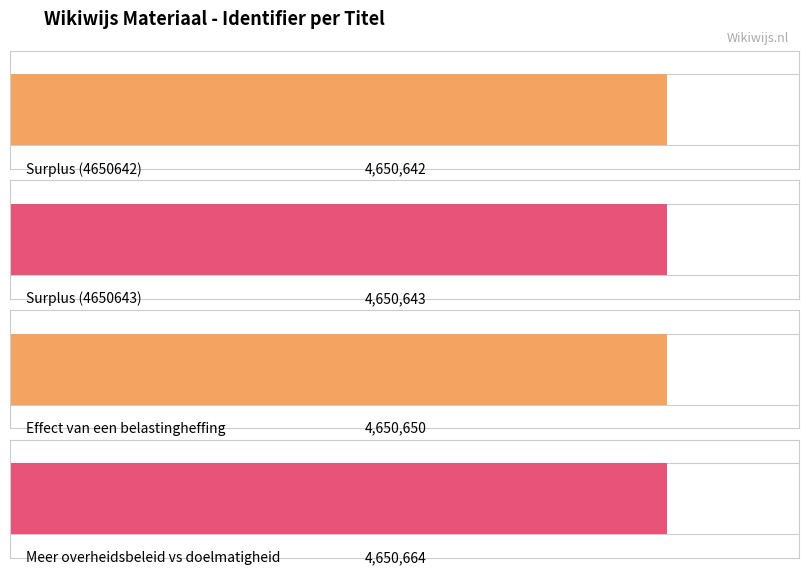

How many bars are there in total?

4